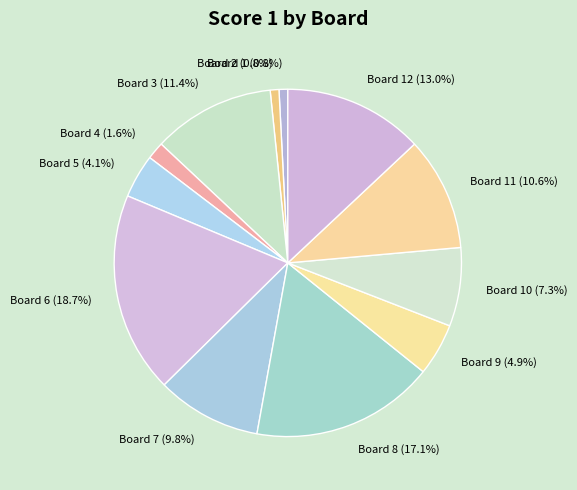

Is there any slice that represents more than half of the pie?

No